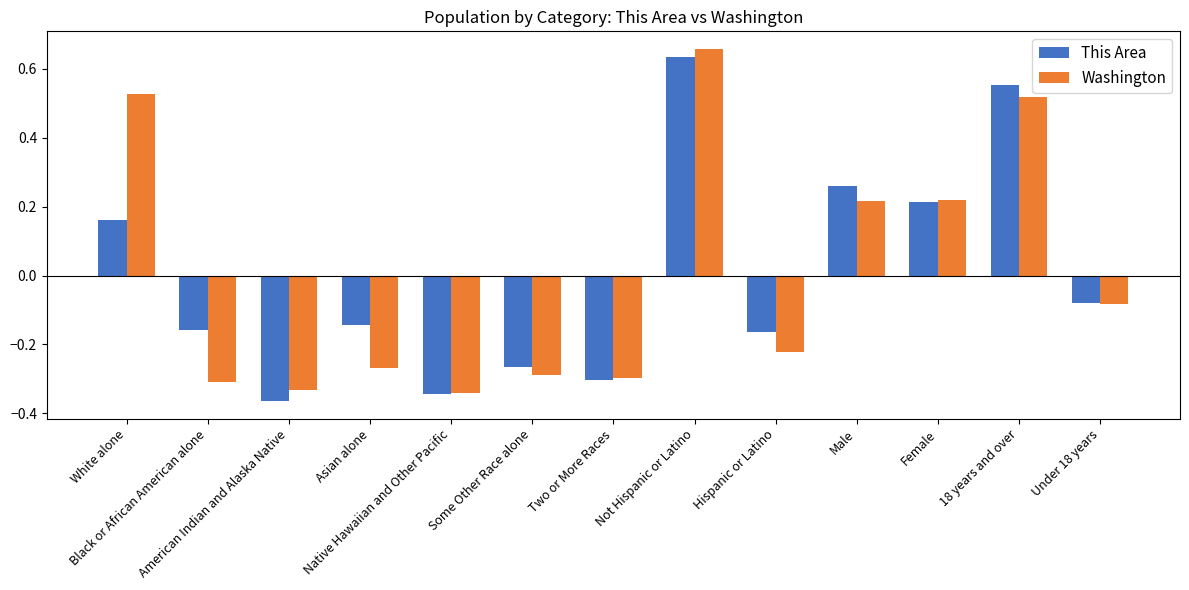

What is the difference between the second highest and minimum values in the Washington series?

0.9